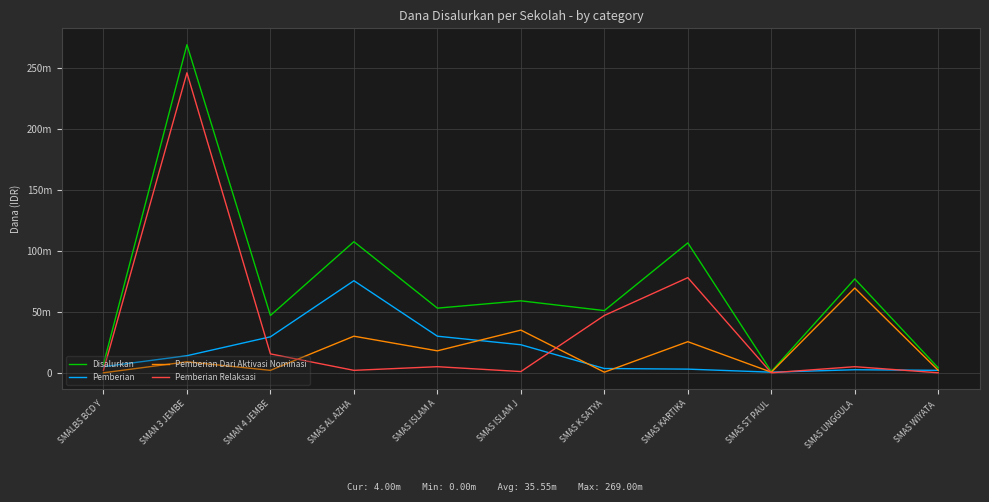

Reading left to right, transcribe all the data shown in this chart.

Disalurkan: SMALBS BCD Y=7000000	SMAN 3 JEMBE=269000000	SMAN 4 JEMBE=47000000	SMAS AL AZHA=107500000	SMAS ISLAM A=53000000	SMAS ISLAM J=59000000	SMAS K SATYA=51000000	SMAS KARTIKA=106500000	SMAS ST PAUL=1000000	SMAS UNGGULA=77000000	SMAS WIYATA =4000000
Pemberian: SMALBS BCD Y=5000000	SMAN 3 JEMBE=14000000	SMAN 4 JEMBE=29500000	SMAS AL AZHA=75500000	SMAS ISLAM A=30000000	SMAS ISLAM J=23000000	SMAS K SATYA=3500000	SMAS KARTIKA=3000000	SMAS ST PAUL=500000	SMAS UNGGULA=2500000	SMAS WIYATA =2000000
Pemberian Dari Aktivasi Nominasi: SMALBS BCD Y=0	SMAN 3 JEMBE=9000000	SMAN 4 JEMBE=2000000	SMAS AL AZHA=30000000	SMAS ISLAM A=18000000	SMAS ISLAM J=35000000	SMAS K SATYA=500000	SMAS KARTIKA=25500000	SMAS ST PAUL=500000	SMAS UNGGULA=69500000	SMAS WIYATA =2000000
Pemberian Relaksasi: SMALBS BCD Y=2000000	SMAN 3 JEMBE=246000000	SMAN 4 JEMBE=15500000	SMAS AL AZHA=2000000	SMAS ISLAM A=5000000	SMAS ISLAM J=1000000	SMAS K SATYA=47000000	SMAS KARTIKA=78000000	SMAS ST PAUL=0	SMAS UNGGULA=5000000	SMAS WIYATA =0